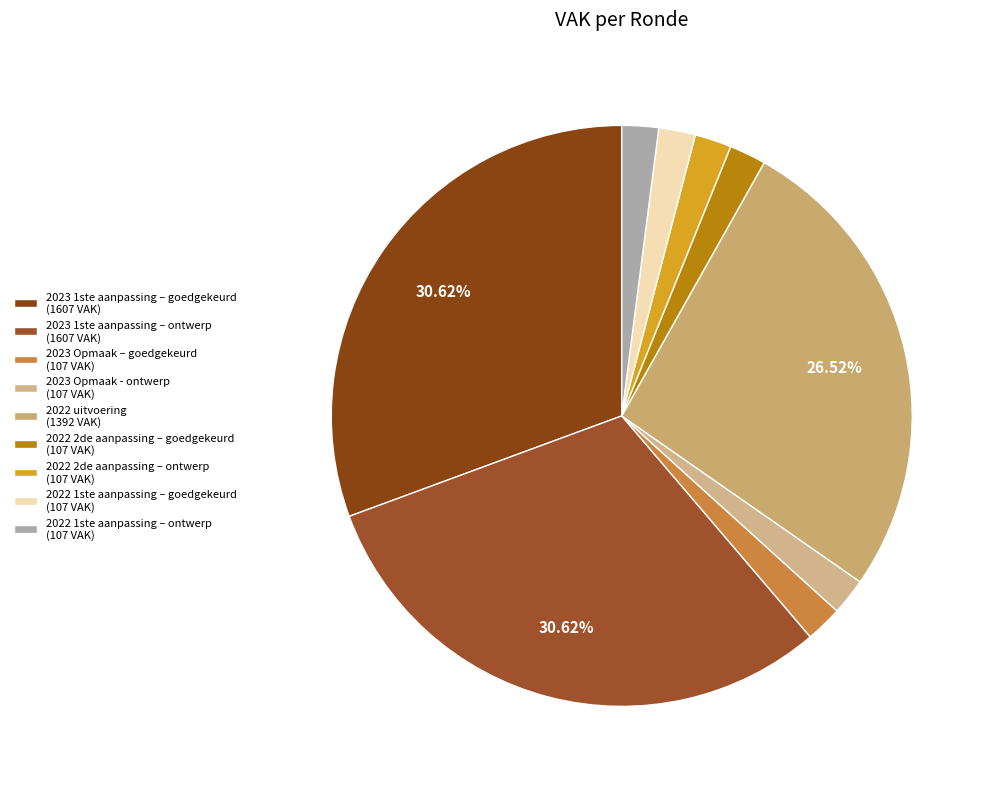

What is the ratio of the value at 2022 1ste aanpassing – ontwerp to the value at 2023 Opmaak – goedgekeurd?

1.0